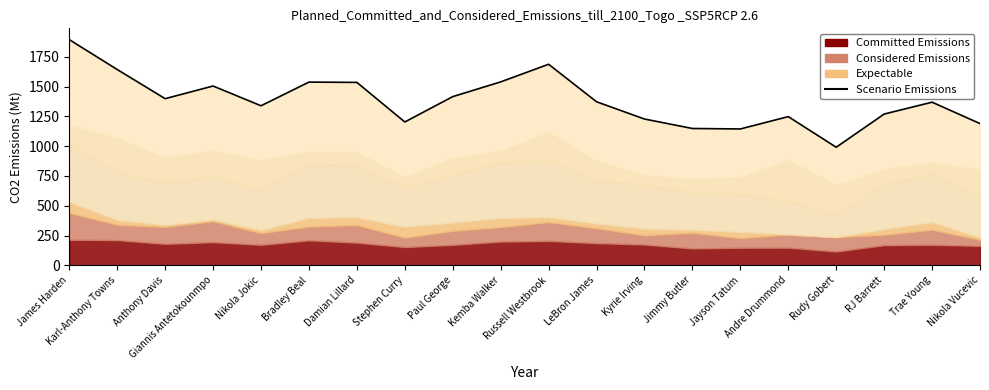

At which label is the value closest to 1442?

Paul George